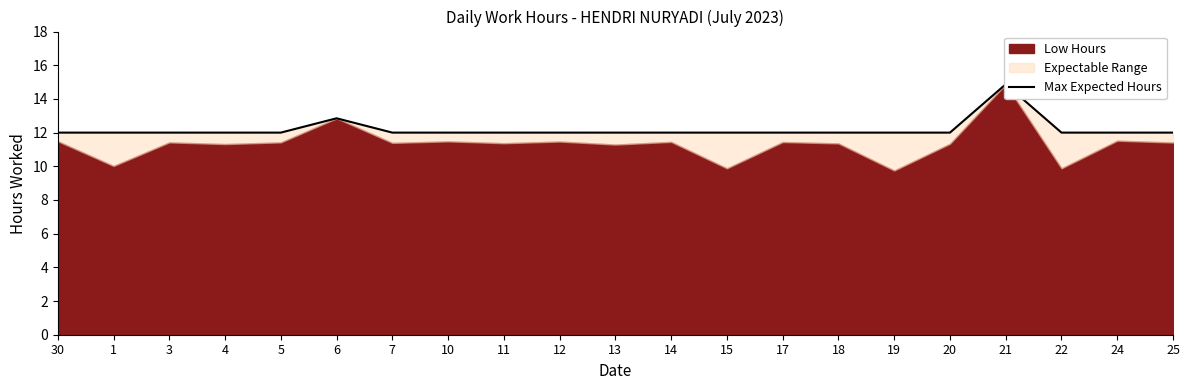

Reading left to right, what are all the values shown in this chart?

12.0	12.0	12.0	12.0	12.0	12.8	12.0	12.0	12.0	12.0	12.0	12.0	12.0	12.0	12.0	12.0	12.0	14.9	12.0	12.0	12.0